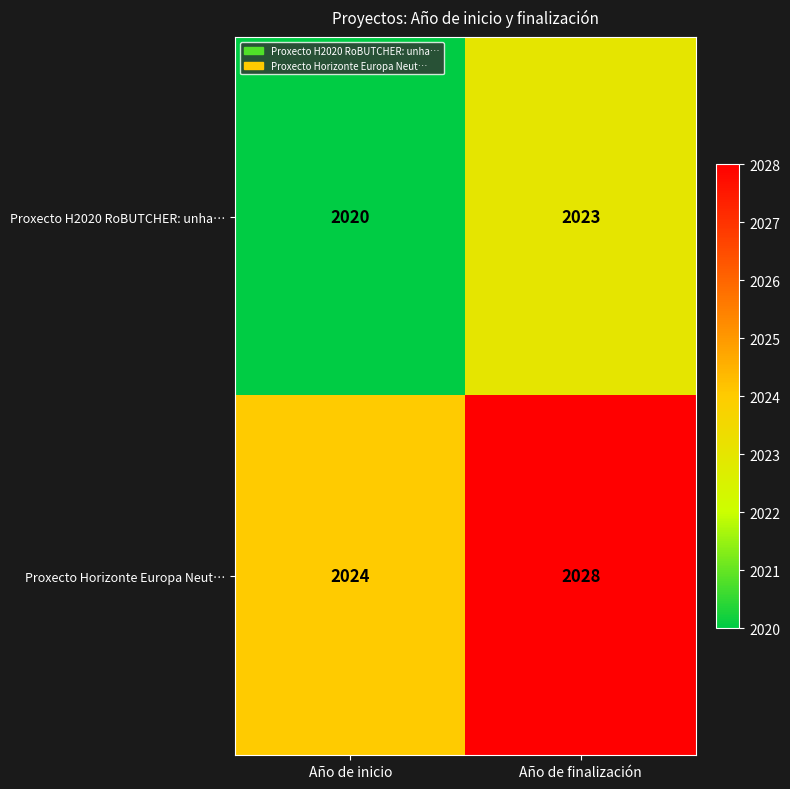

What is the difference between the maximum and minimum values in the Proxecto H2020 RoBUTCHER: unha… series?

3